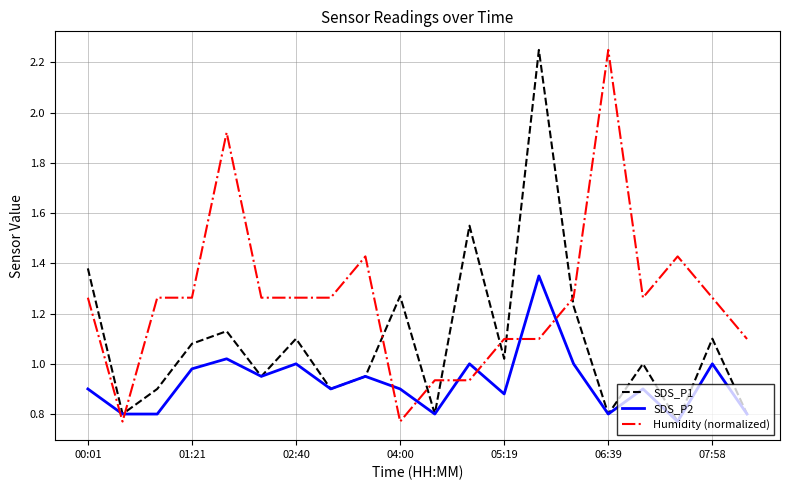

Rank the series by their average value, from highest to lowest.

Humidity (normalized), SDS_P1, SDS_P2